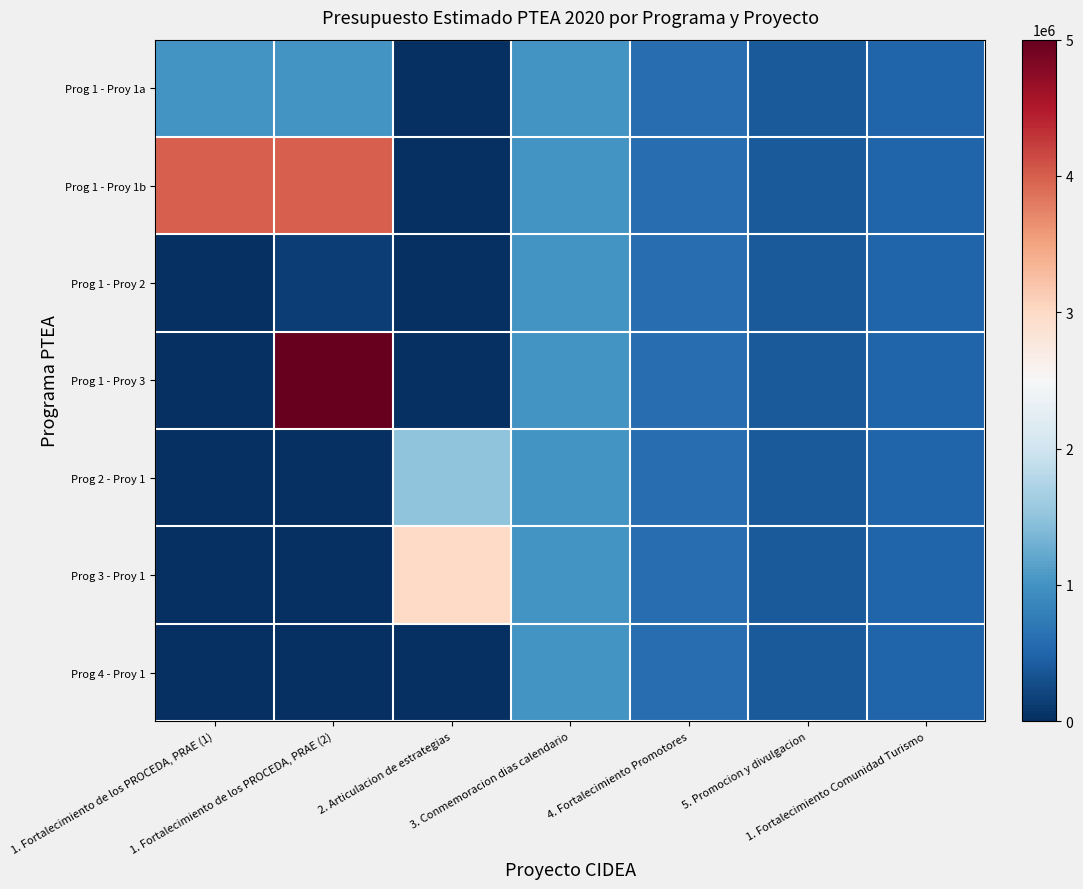

Reading left to right, transcribe all the data shown in this chart.

Prog 1 - Proy 1a: 1. Fortalecimiento de los PROCEDA, PRAE (1)=1000000	1. Fortalecimiento de los PROCEDA, PRAE (2)=1000000	2. Articulacion de estrategias=0	3. Conmemoracion dias calendario=1000000	4. Fortalecimiento Promotores=600000	5. Promocion y divulgacion=400000	1. Fortalecimiento Comunidad Turismo=500000
Prog 1 - Proy 1b: 1. Fortalecimiento de los PROCEDA, PRAE (1)=4000000	1. Fortalecimiento de los PROCEDA, PRAE (2)=4000000	2. Articulacion de estrategias=0	3. Conmemoracion dias calendario=1000000	4. Fortalecimiento Promotores=600000	5. Promocion y divulgacion=400000	1. Fortalecimiento Comunidad Turismo=500000
Prog 1 - Proy 2: 1. Fortalecimiento de los PROCEDA, PRAE (1)=0	1. Fortalecimiento de los PROCEDA, PRAE (2)=150000	2. Articulacion de estrategias=0	3. Conmemoracion dias calendario=1000000	4. Fortalecimiento Promotores=600000	5. Promocion y divulgacion=400000	1. Fortalecimiento Comunidad Turismo=500000
Prog 1 - Proy 3: 1. Fortalecimiento de los PROCEDA, PRAE (1)=0	1. Fortalecimiento de los PROCEDA, PRAE (2)=5000000	2. Articulacion de estrategias=0	3. Conmemoracion dias calendario=1000000	4. Fortalecimiento Promotores=600000	5. Promocion y divulgacion=400000	1. Fortalecimiento Comunidad Turismo=500000
Prog 2 - Proy 1: 1. Fortalecimiento de los PROCEDA, PRAE (1)=0	1. Fortalecimiento de los PROCEDA, PRAE (2)=0	2. Articulacion de estrategias=1500000	3. Conmemoracion dias calendario=1000000	4. Fortalecimiento Promotores=600000	5. Promocion y divulgacion=400000	1. Fortalecimiento Comunidad Turismo=500000
Prog 3 - Proy 1: 1. Fortalecimiento de los PROCEDA, PRAE (1)=0	1. Fortalecimiento de los PROCEDA, PRAE (2)=0	2. Articulacion de estrategias=3000000	3. Conmemoracion dias calendario=1000000	4. Fortalecimiento Promotores=600000	5. Promocion y divulgacion=400000	1. Fortalecimiento Comunidad Turismo=500000
Prog 4 - Proy 1: 1. Fortalecimiento de los PROCEDA, PRAE (1)=0	1. Fortalecimiento de los PROCEDA, PRAE (2)=0	2. Articulacion de estrategias=0	3. Conmemoracion dias calendario=1000000	4. Fortalecimiento Promotores=600000	5. Promocion y divulgacion=400000	1. Fortalecimiento Comunidad Turismo=500000